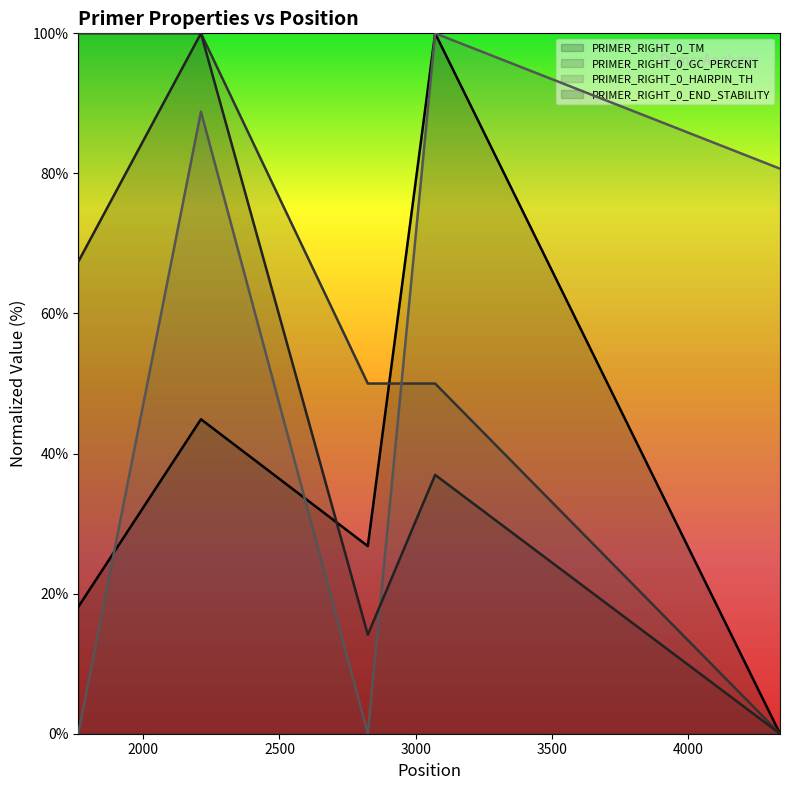

What is the total value across all series at 2824?

90.9